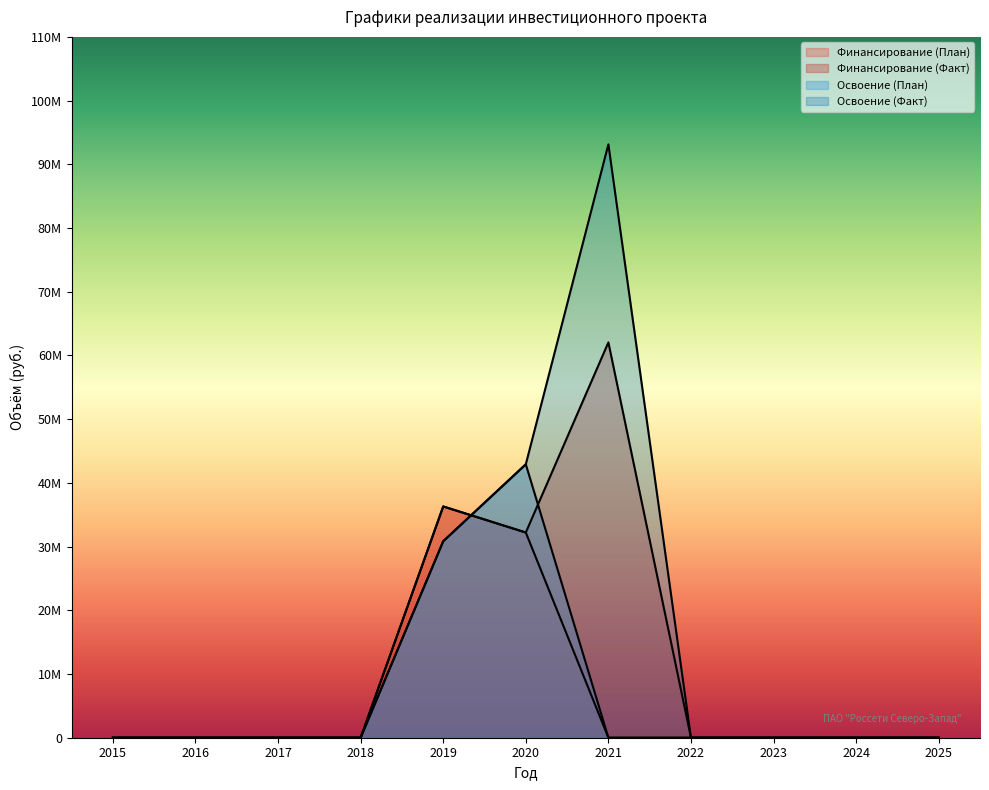

Reading left to right, extract all data points from this chart.

Финансирование (План): 2015=0	2016=0	2017=0	2018=0	2019=36297815	2020=32206631	2021=0	2022=0	2023=0	2024=0	2025=0
Финансирование (Факт): 2015=0	2016=0	2017=0	2018=0	2019=36297815	2020=32206631	2021=62049702	2022=0	2023=0	2024=0	2025=0
Освоение (План): 2015=0	2016=0	2017=0	2018=0	2019=30837815	2020=42915890	2021=0	2022=0	2023=0	2024=0	2025=0
Освоение (Факт): 2015=0	2016=0	2017=0	2018=0	2019=30837815	2020=42915890	2021=93136049	2022=0	2023=0	2024=0	2025=0